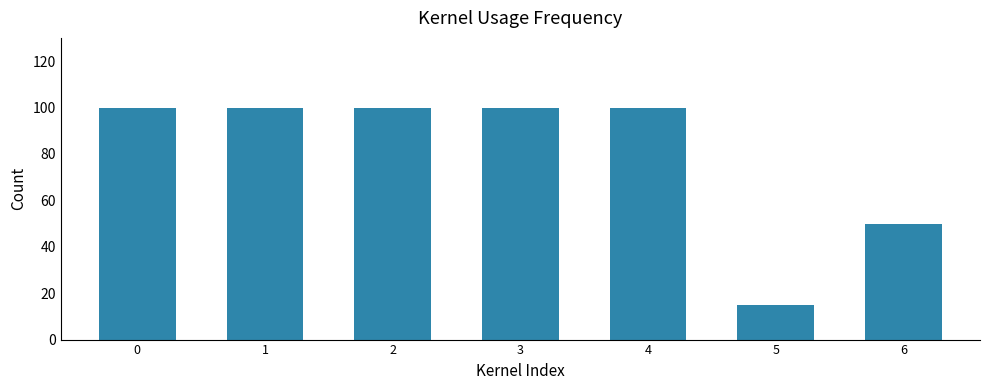

What is the difference between the maximum and second lowest values?

50